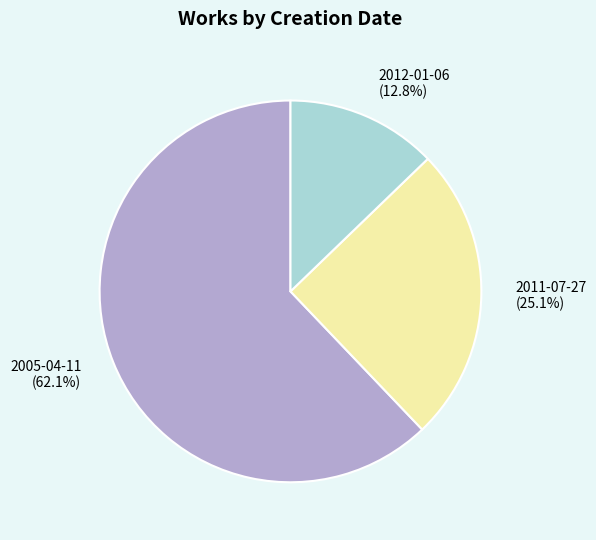

How much of the chart is everything except 2005-04-11 (62.1%)?

37.9%